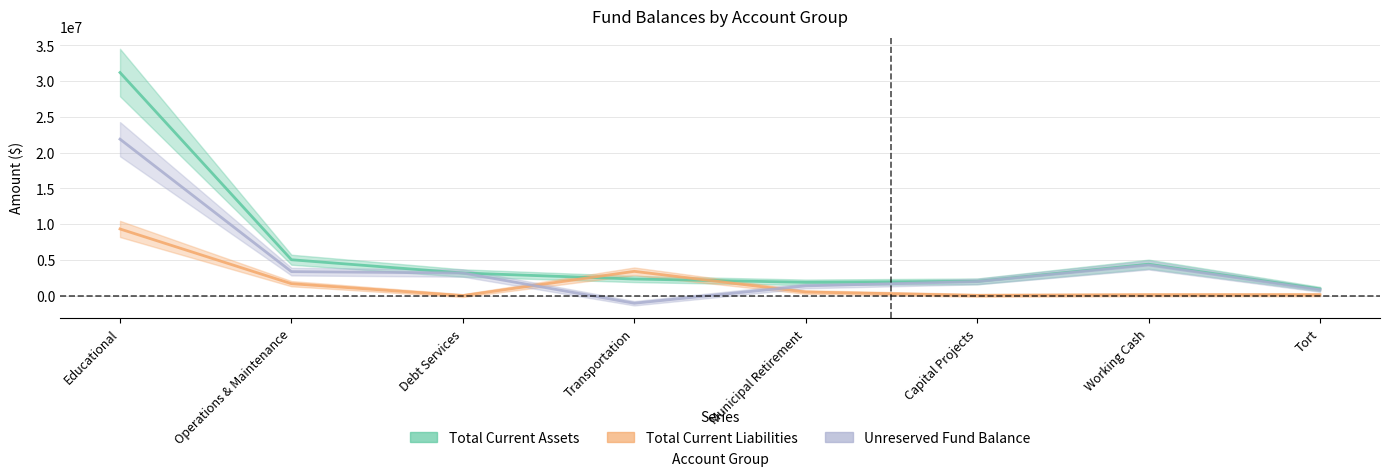

The value of Total Current Assets at Tort is 925036. True or false?

True